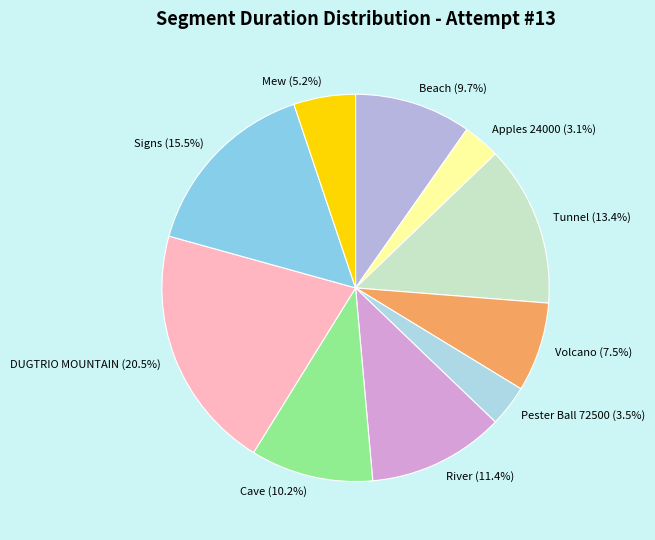

Between River and Tunnel, which is larger?

Tunnel